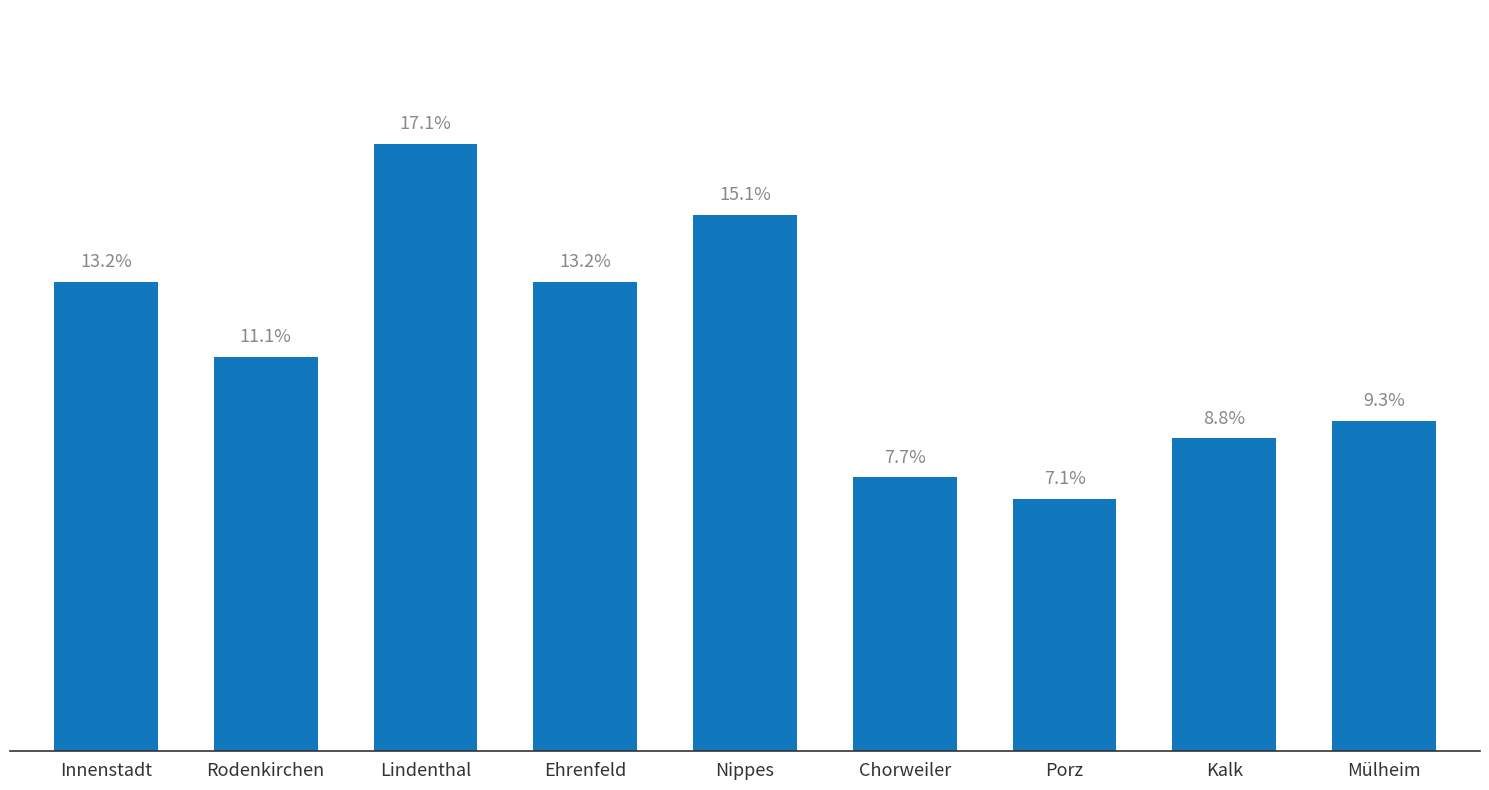

At which category does the chart reach its peak across all series?

Lindenthal